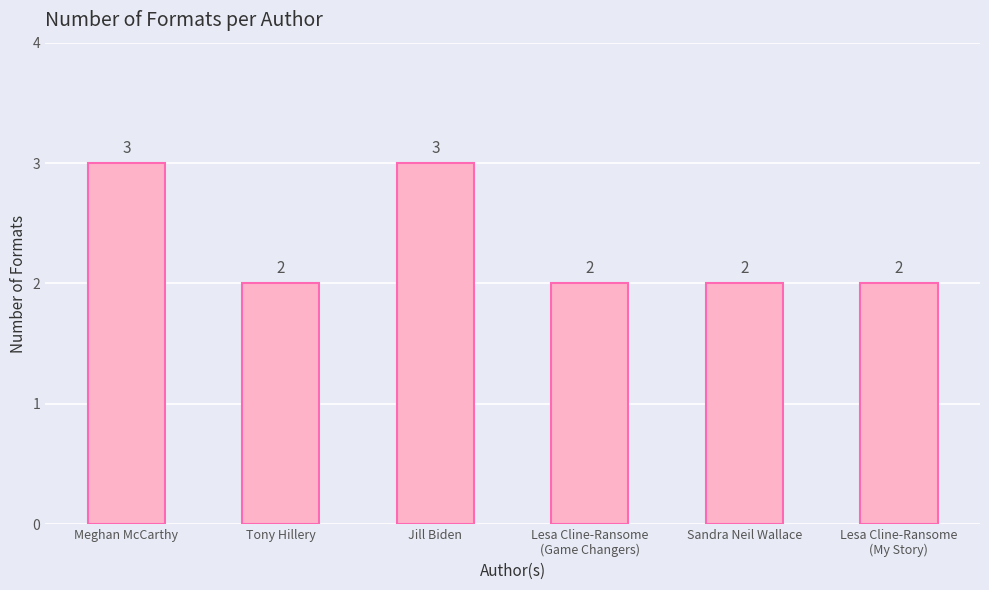

Approximately how many times larger is the value at Tony Hillery compared to Jill Biden?

0.7